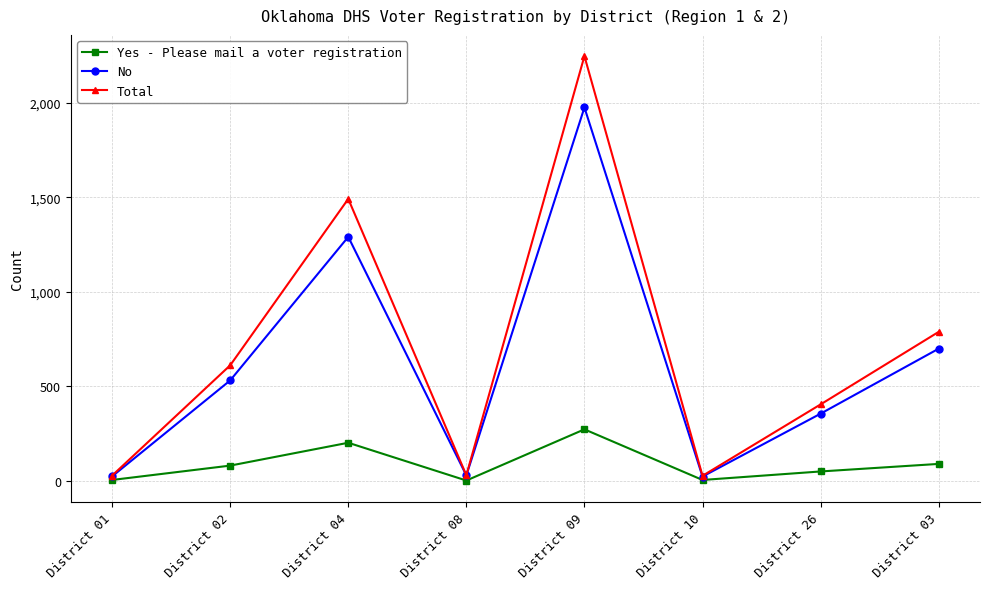

The Total series shows 302 at District 02. True or false?

False